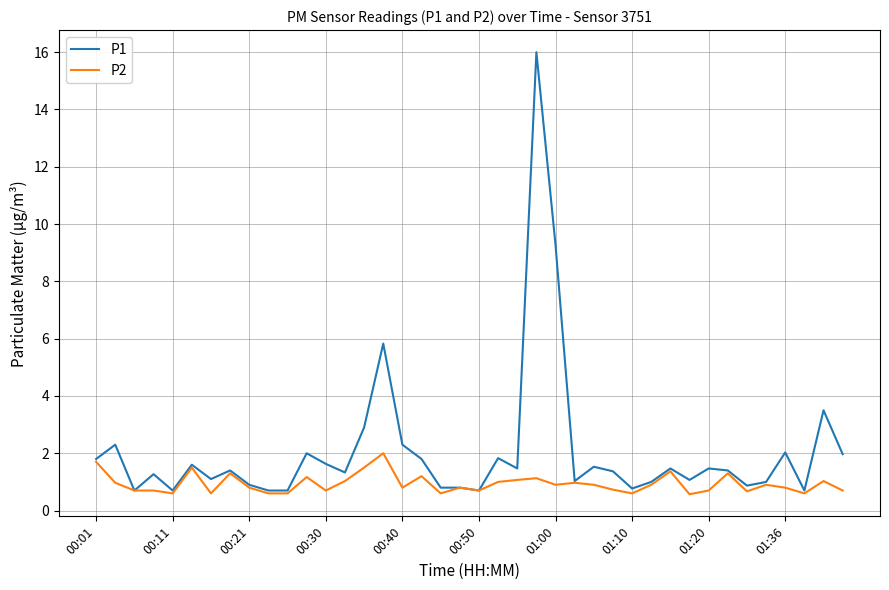

Which series has the widest spread of values?

P1